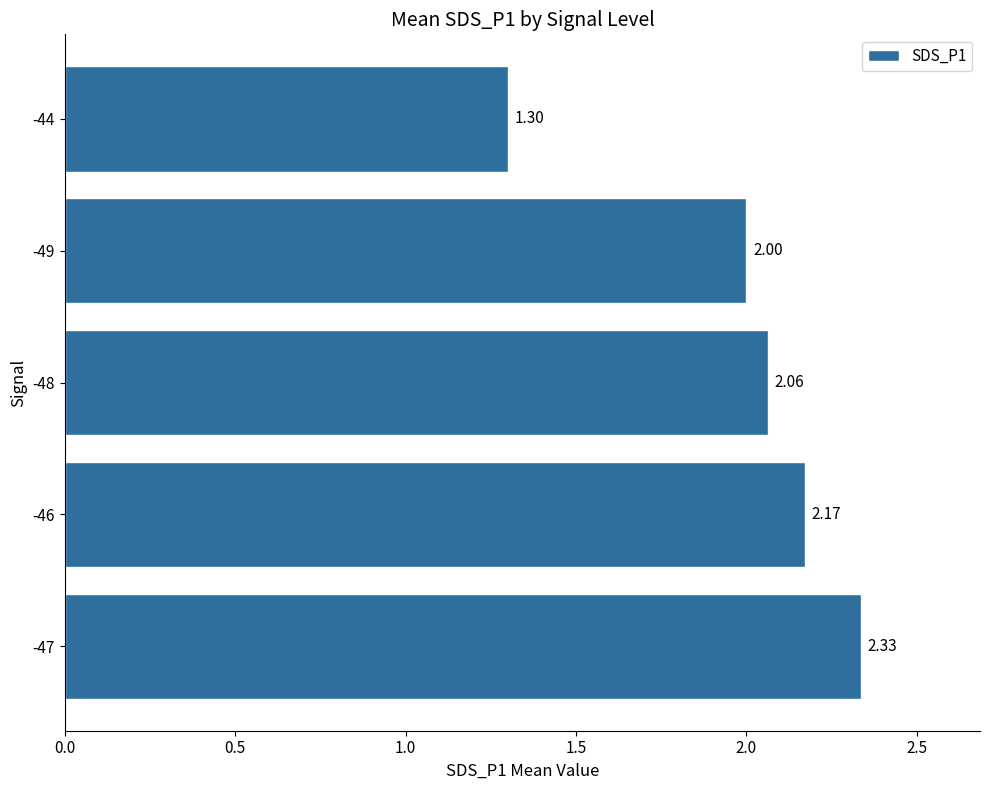

What is the average value?

2.0